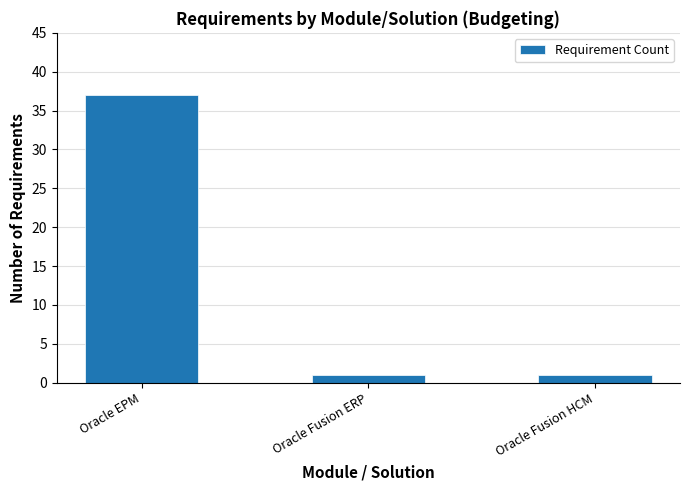

The chart shows a value of 26 at Oracle EPM. True or false?

False